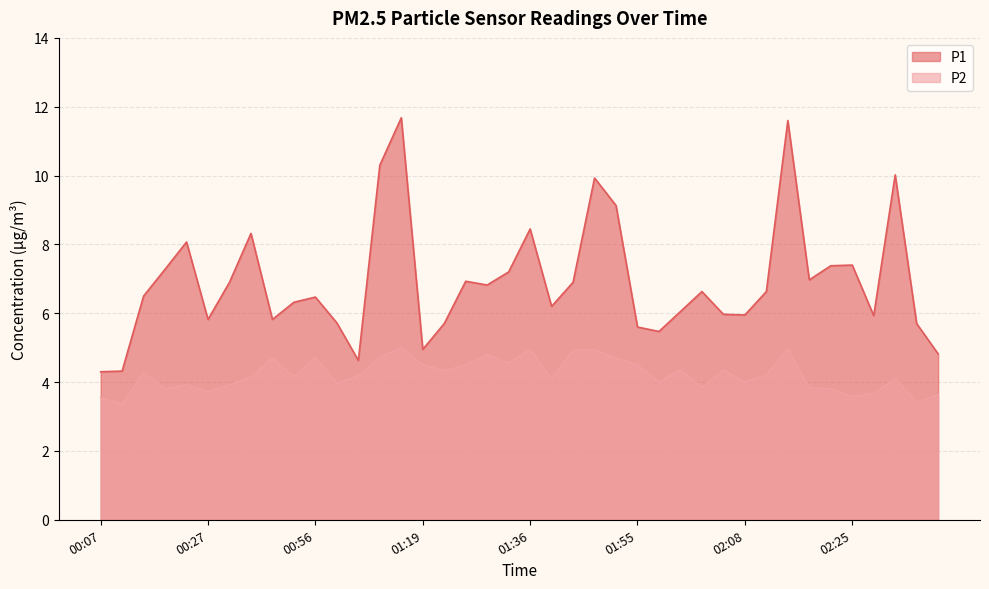

Which series has the largest range (max minus min)?

P1